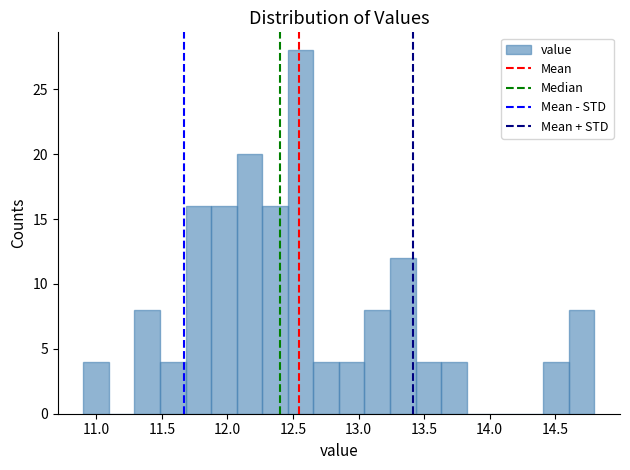

Around what value on the x-axis is the tallest bar? Give the approximate position of its centre, as read against the axis.

12.55